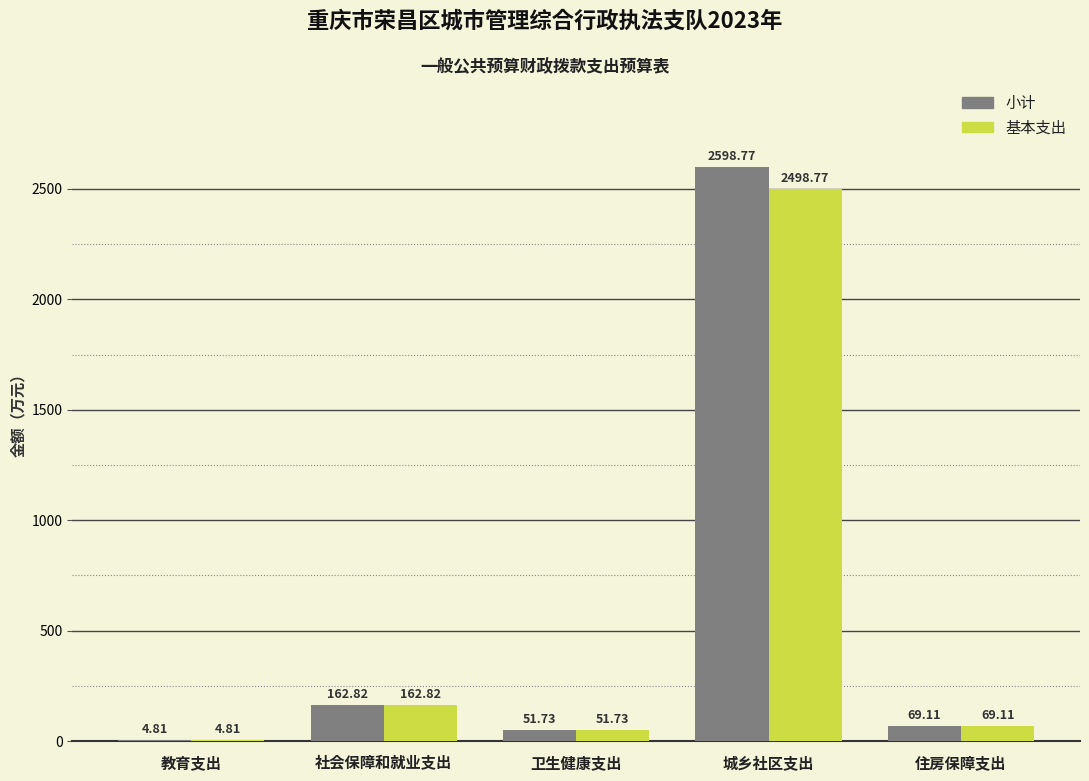

Between 社会保障和就业支出 and 城乡社区支出, which series saw the biggest shift?

小计